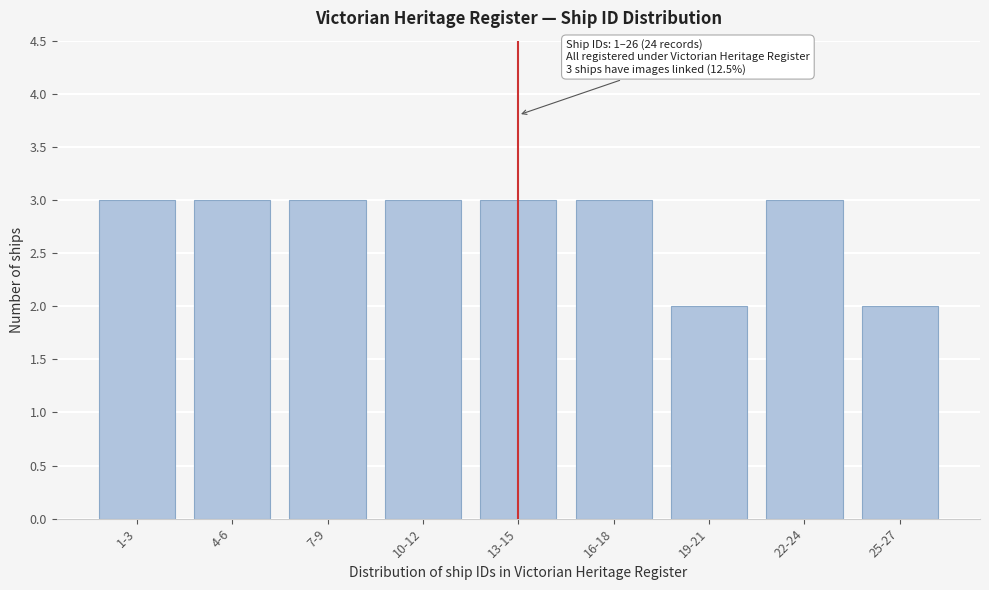

Reading right to left, list all the values displayed in this chart.

25-27=2	22-24=3	19-21=2	16-18=3	13-15=3	10-12=3	7-9=3	4-6=3	1-3=3